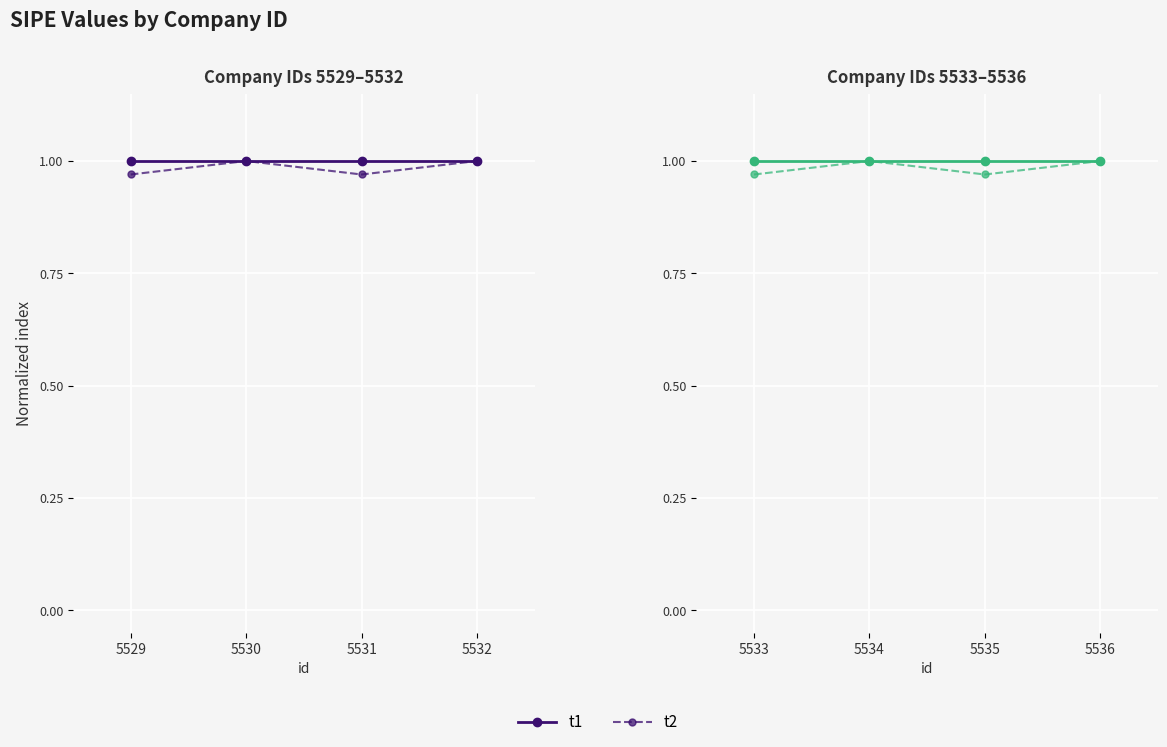

At 5535, list the series in order from largest to smallest.

t1, t2